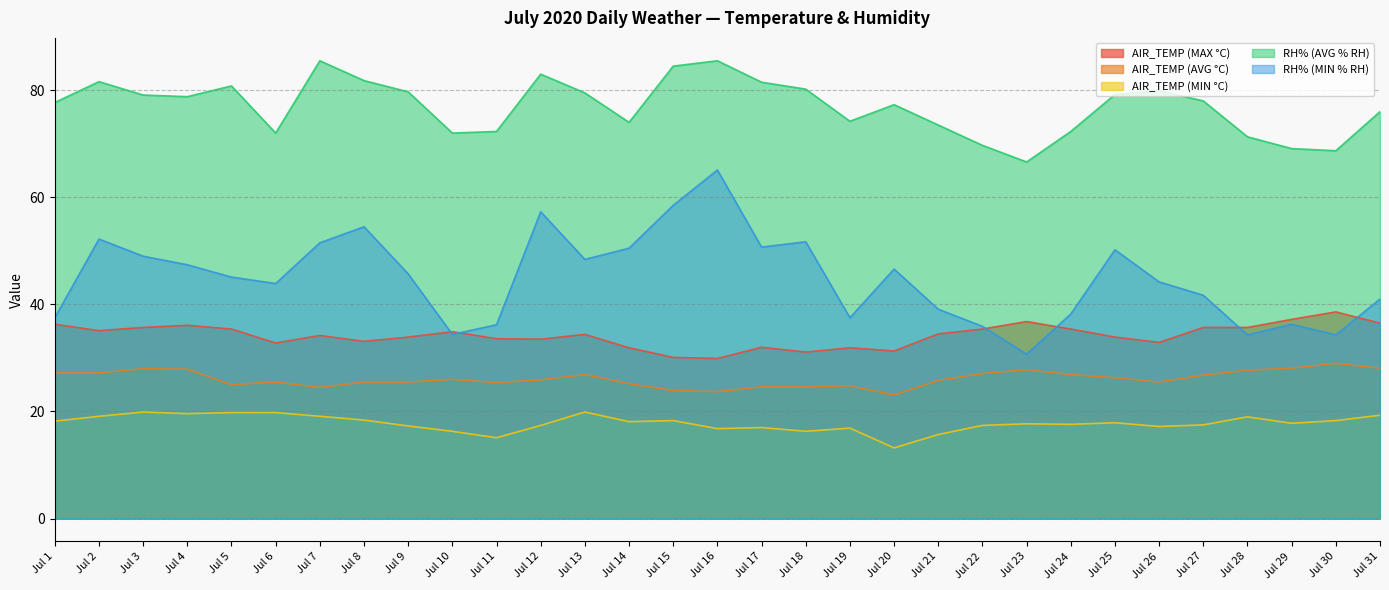

Is the value of AIR_TEMP (MAX °C) at Jul 26 greater than the value of RH% (MIN % RH) at Jul 10?

No